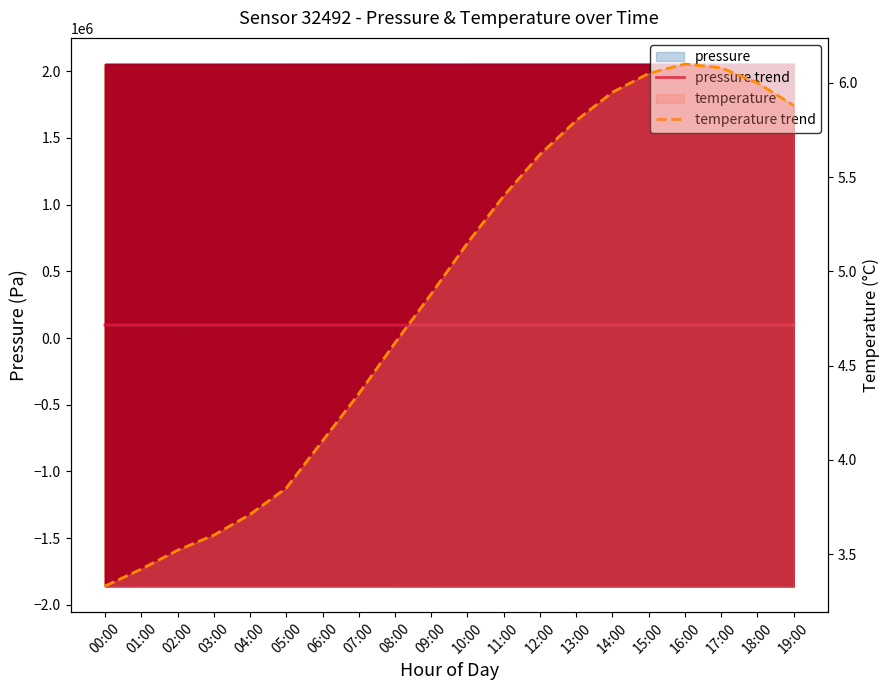

Reading right to left, what are all the values shown in this chart?

pressure trend: 97826.7	97829.4	97832.1	97834.8	97837.5	97840.2	97842.9	97845.6	97848.3	97852.0	97858.7	97865.4	97872.1	97878.9	97880.2	97875.5	97870.0	97863.3	97855.8	97824.9
temperature trend: 5.9	6.0	6.1	6.1	6.0	6.0	5.8	5.6	5.4	5.2	4.9	4.6	4.3	4.1	3.9	3.7	3.6	3.5	3.4	3.3